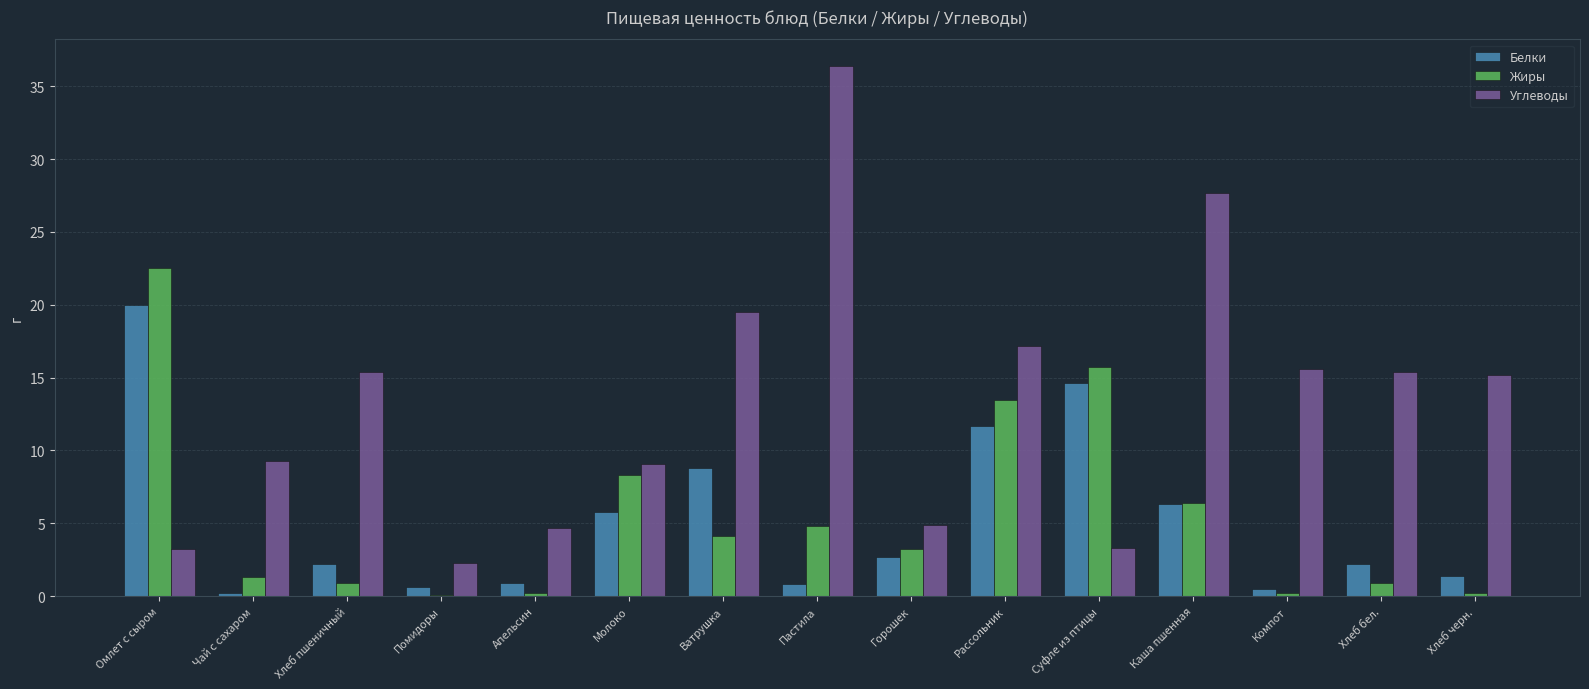

What is the spread (max minus min) of values at Хлеб пшеничный?

14.5